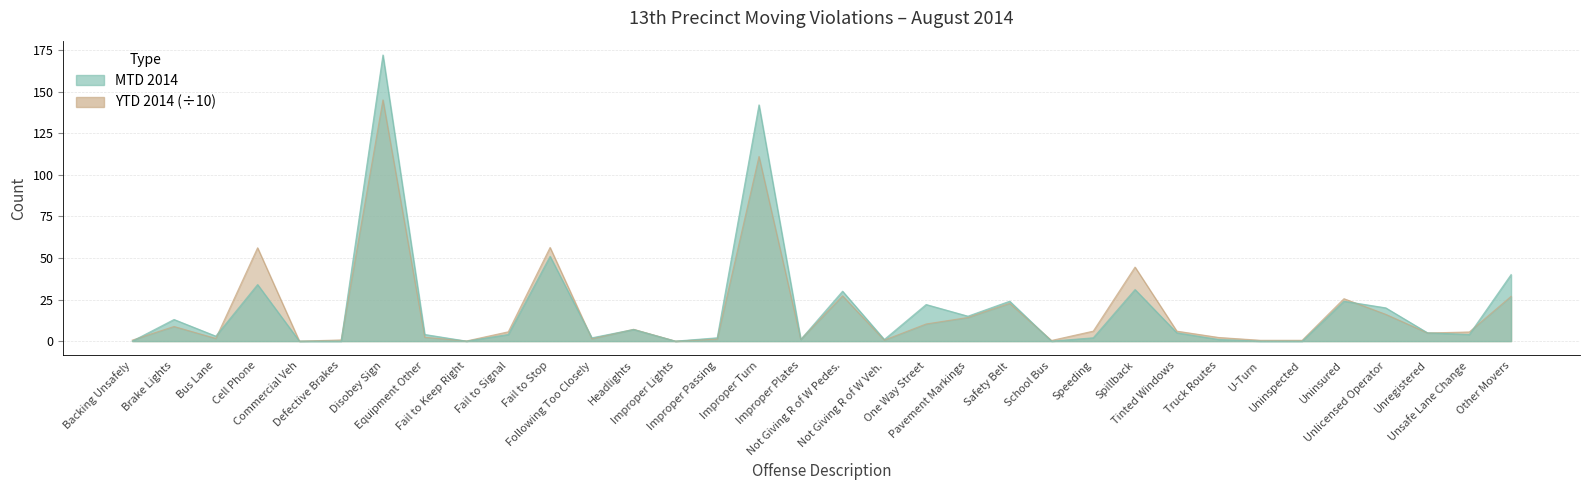

Which series has the largest total across all categories?

MTD 2014